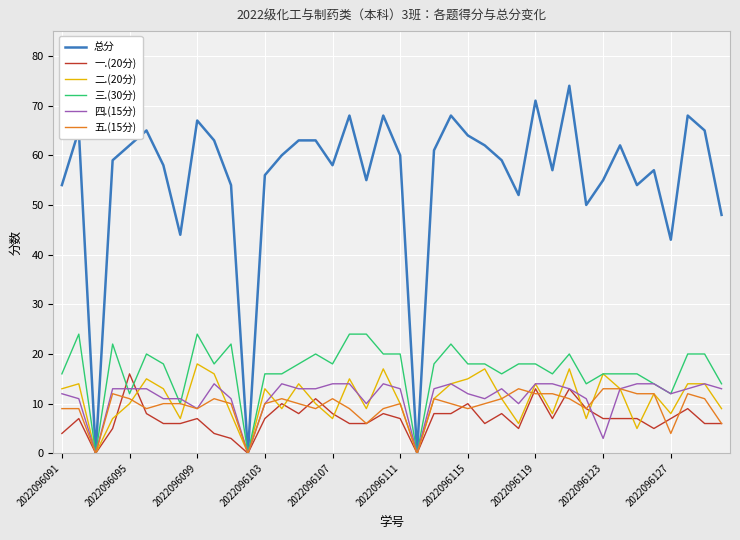

Which series has the largest total across all categories?

总分